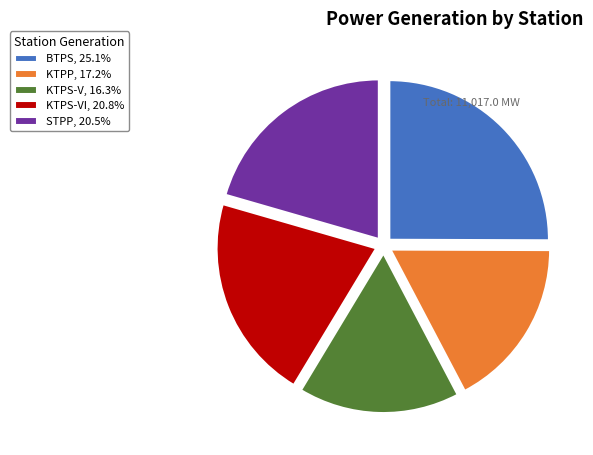

Do BTPS, 25.1% and KTPS-V, 16.3% together represent more than half of the pie?

No